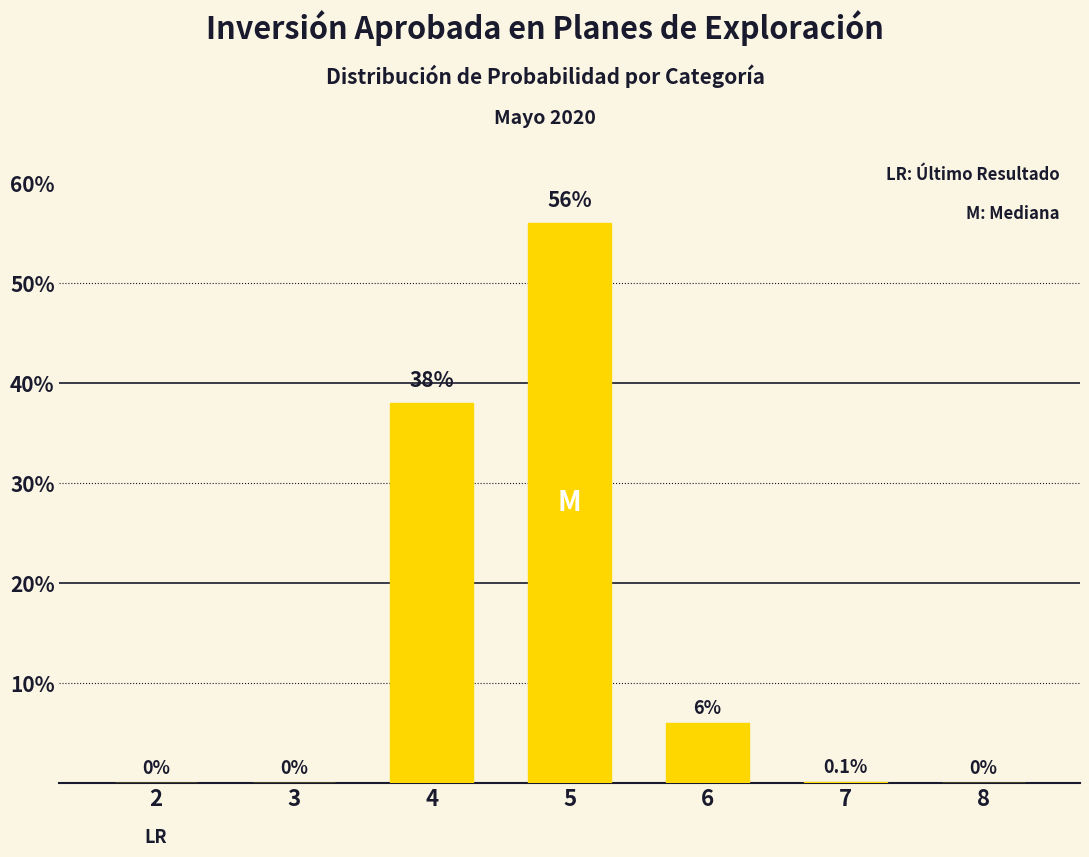

Reading left to right, extract all data points from this chart.

2=0.0	3=0.0	4=38.0	5=56.0	6=6.0	7=0.1	8=0.0